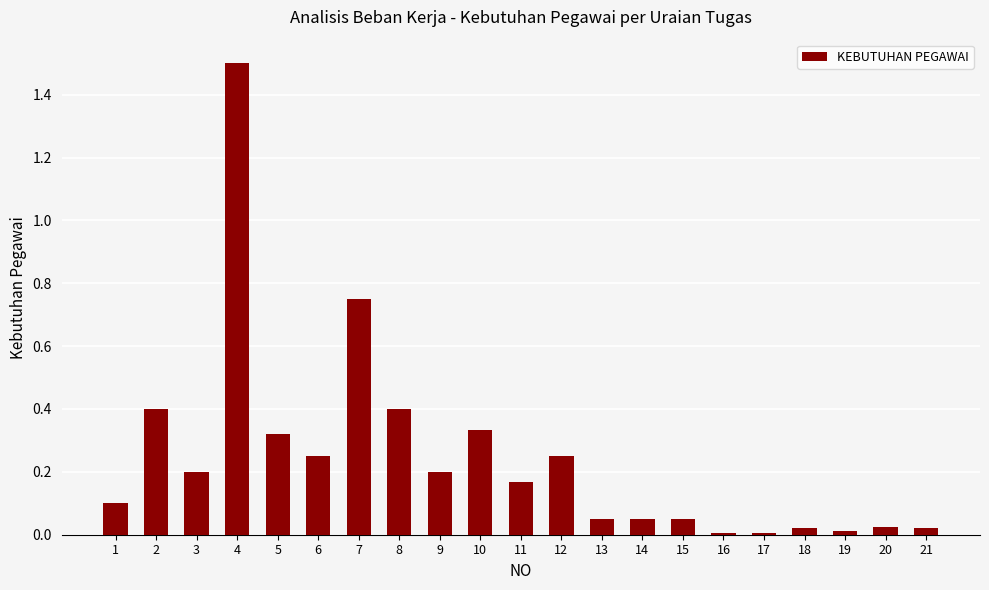

Is it true that the value at 5 is 0.2?

False